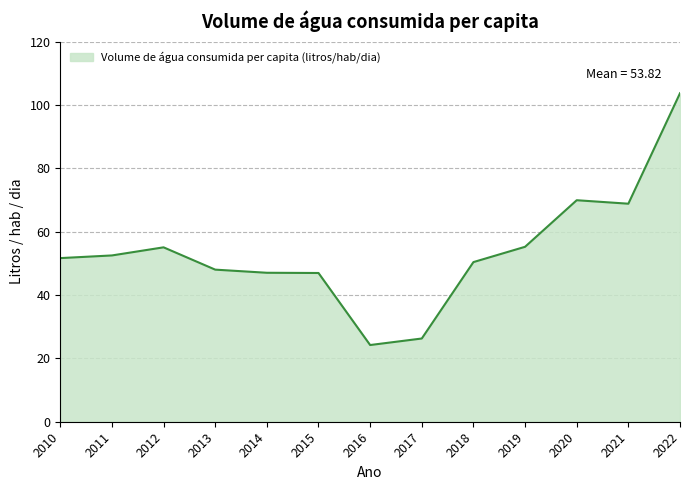

Which has a higher value, 2012 or 2018?

2012